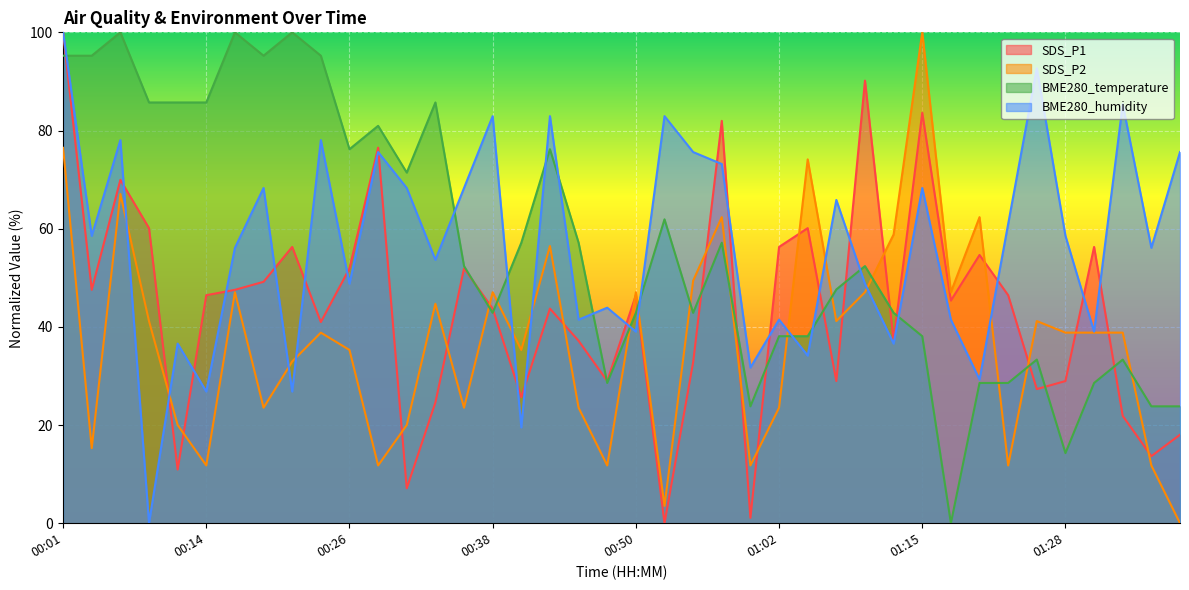

What is the sum of all BME280_temperature values?

2266.7